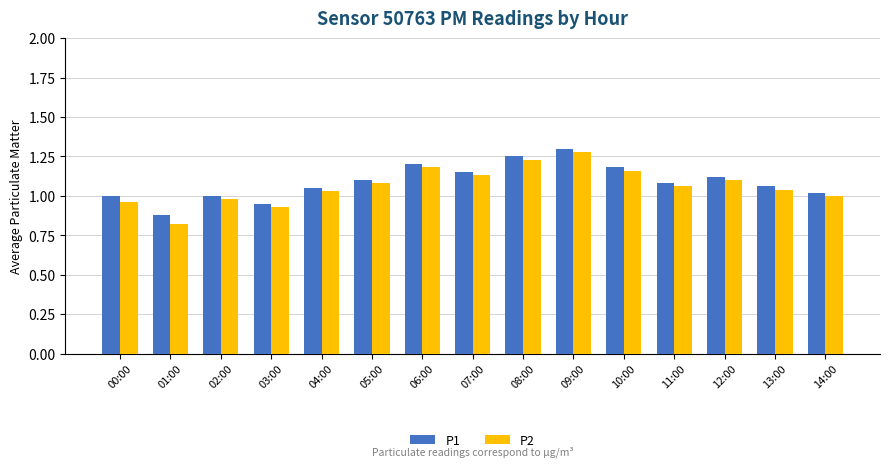

What are all the series names shown in the legend?

P1, P2